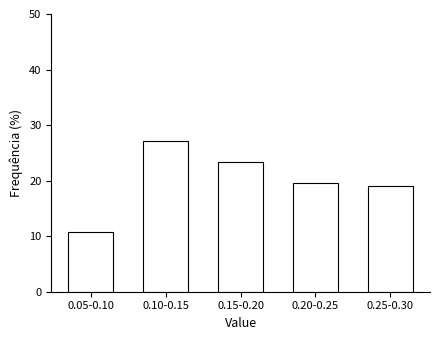

Reading right to left, list all the values displayed in this chart.

19.0	19.6	23.4	27.2	10.8